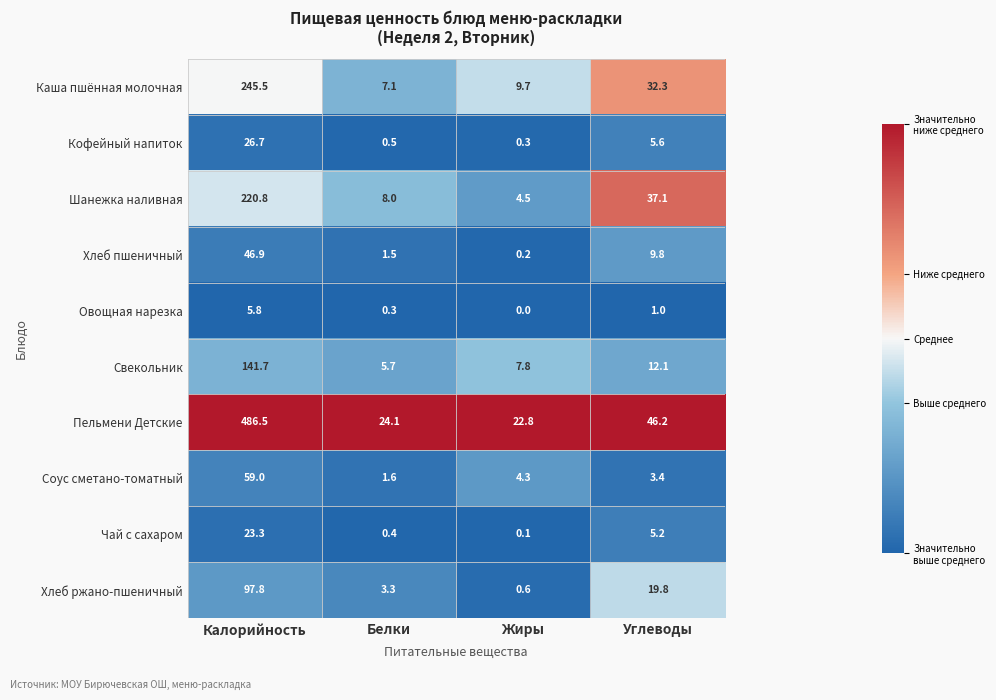

How many distinct data groups are displayed?

10